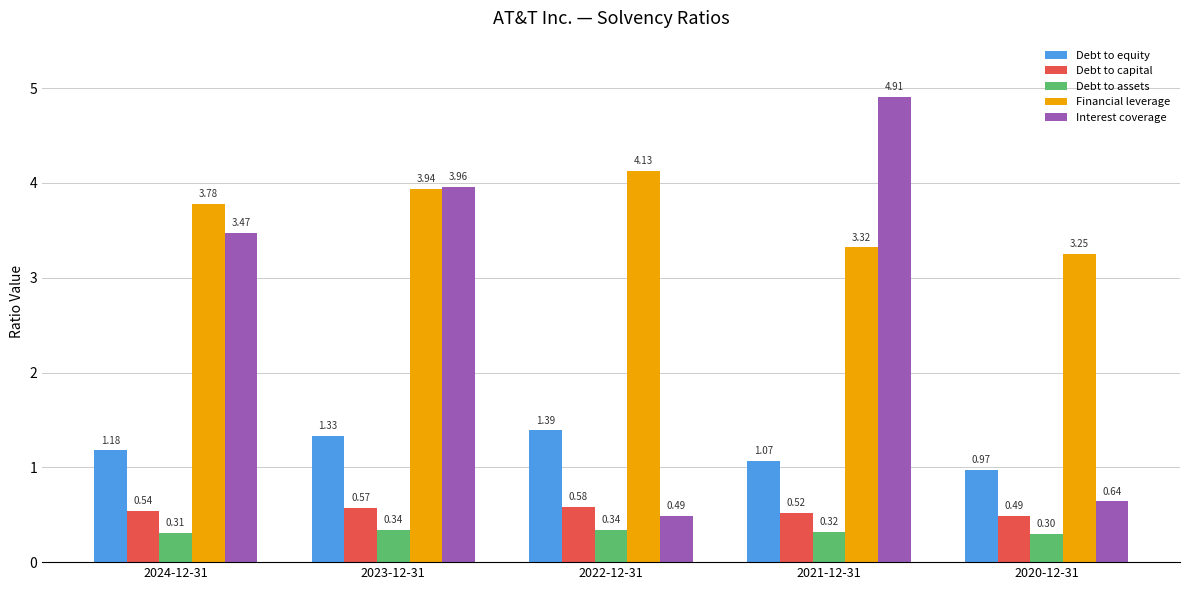

At 2023-12-31, list the series in order from smallest to largest.

Debt to assets, Debt to capital, Debt to equity, Financial leverage, Interest coverage